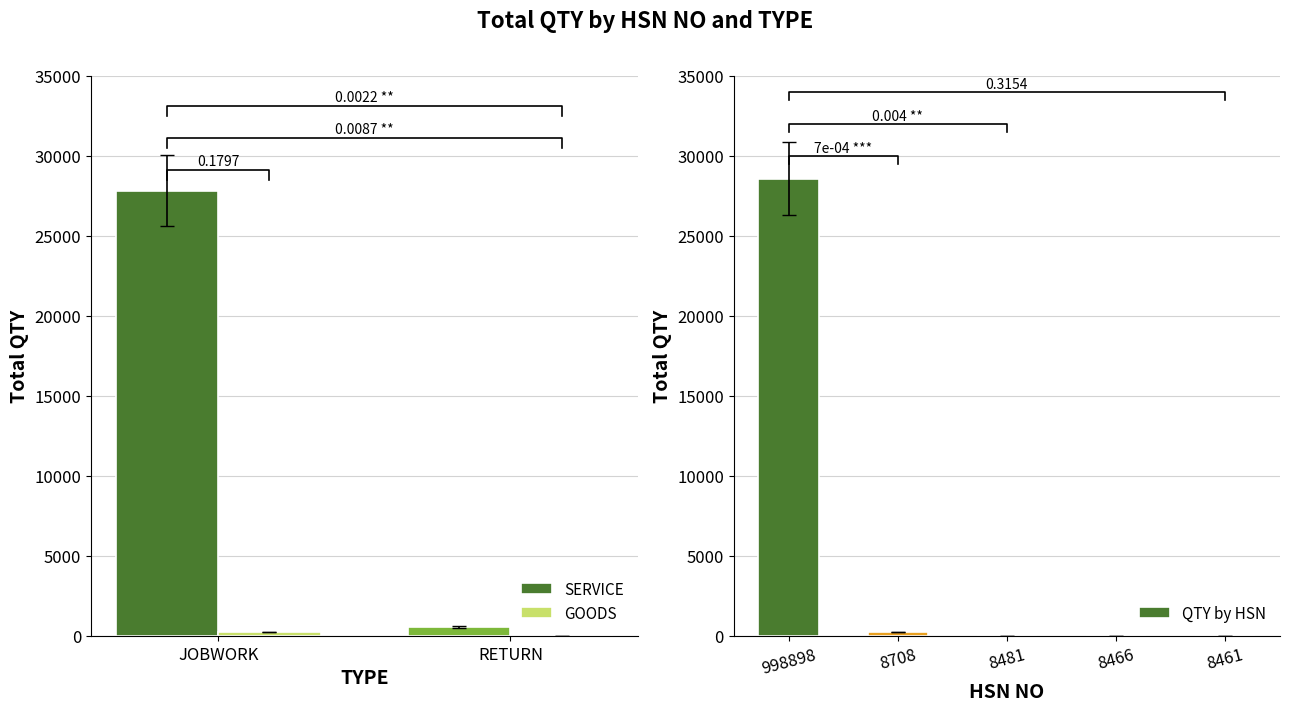

Between 998898 and 8708, which is larger?

998898